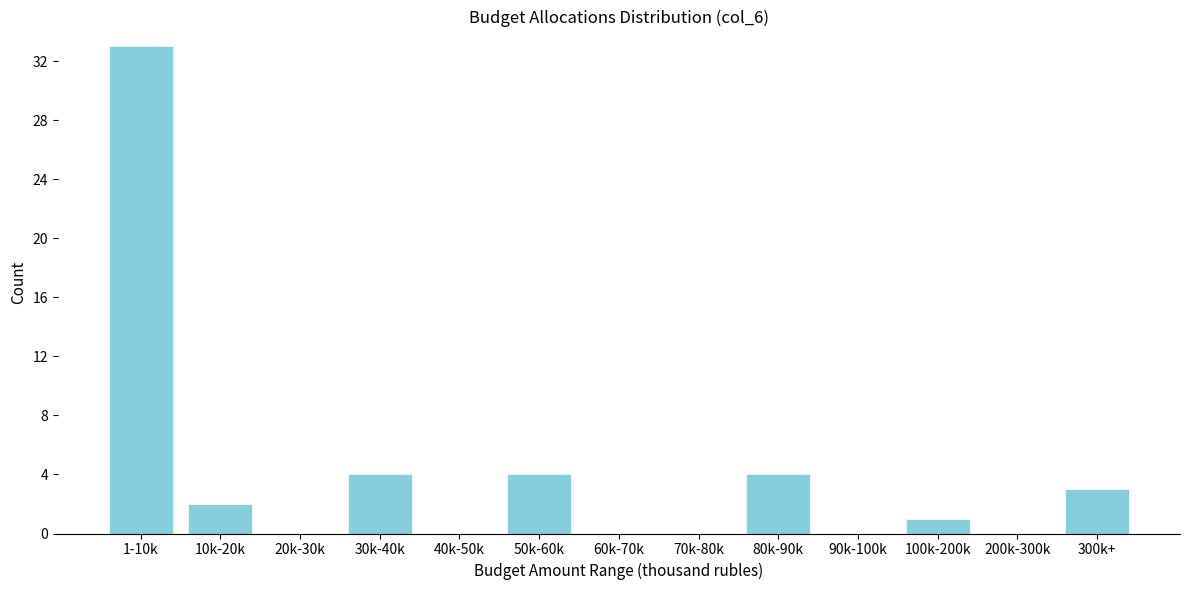

Reading left to right, extract all data points from this chart.

1-10k=33	10k-20k=2	20k-30k=0	30k-40k=4	40k-50k=0	50k-60k=4	60k-70k=0	70k-80k=0	80k-90k=4	90k-100k=0	100k-200k=1	200k-300k=0	300k+=3